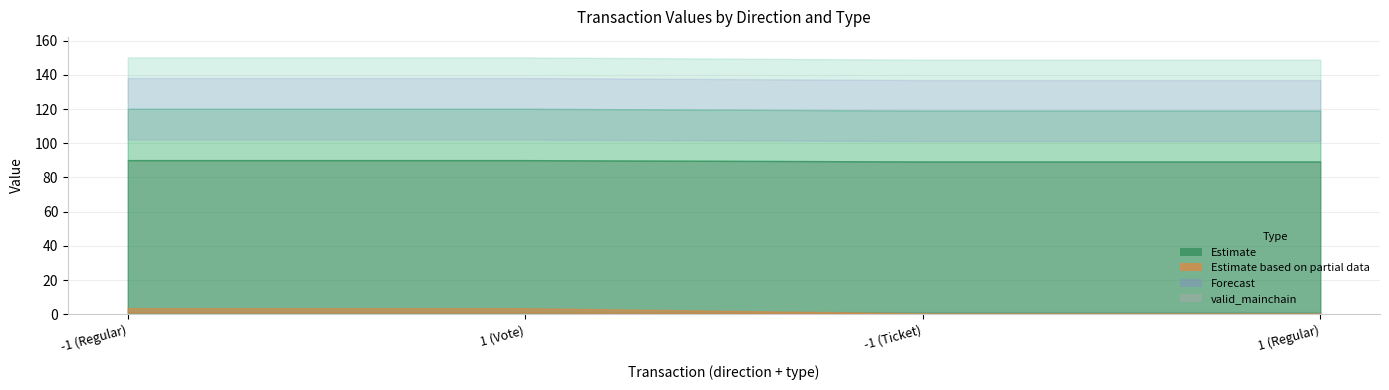

Does the chart display data point markers on the line(s)?

No